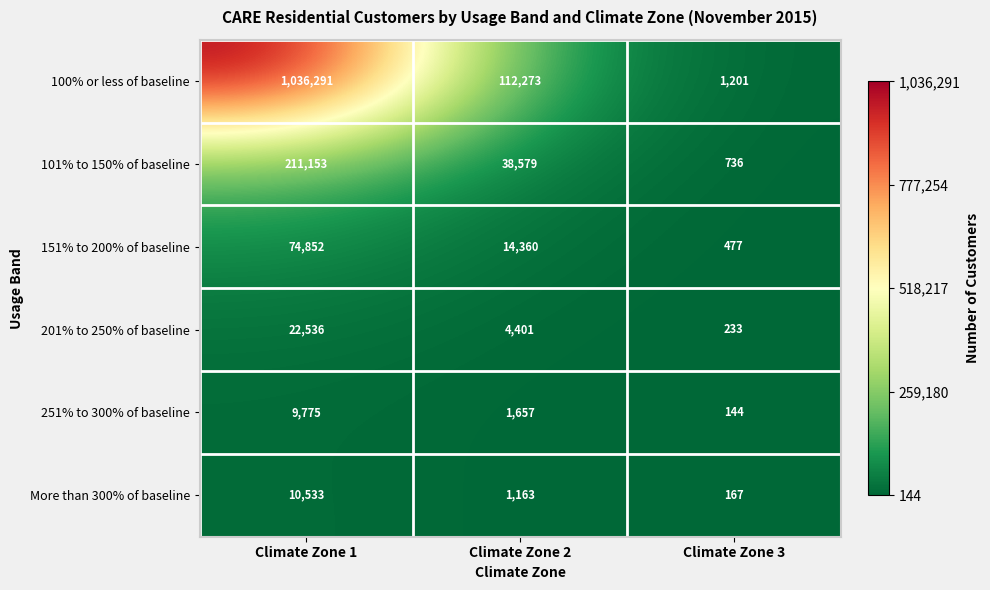

What is the greatest value displayed?

1036291